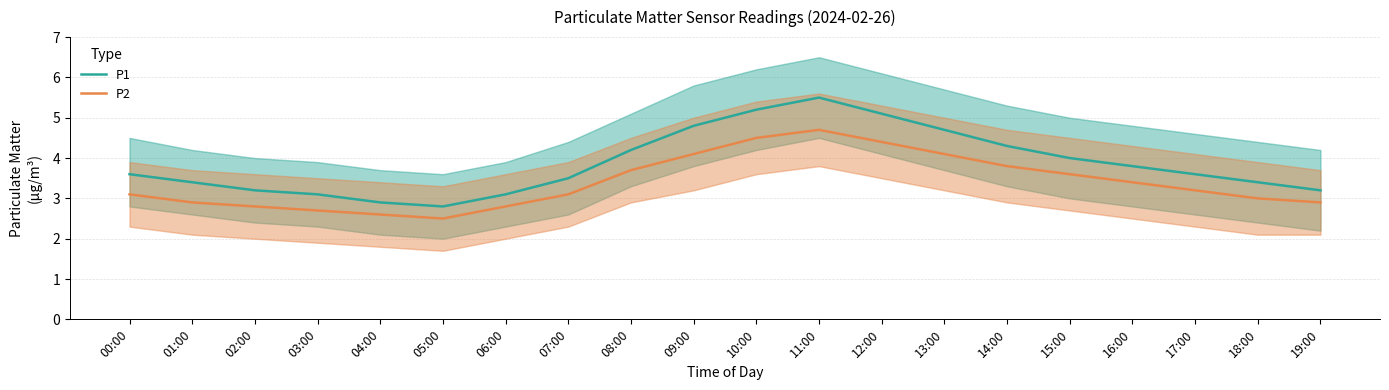

In P2, how many points are higher than both neighbors (excluding endpoints)?

1